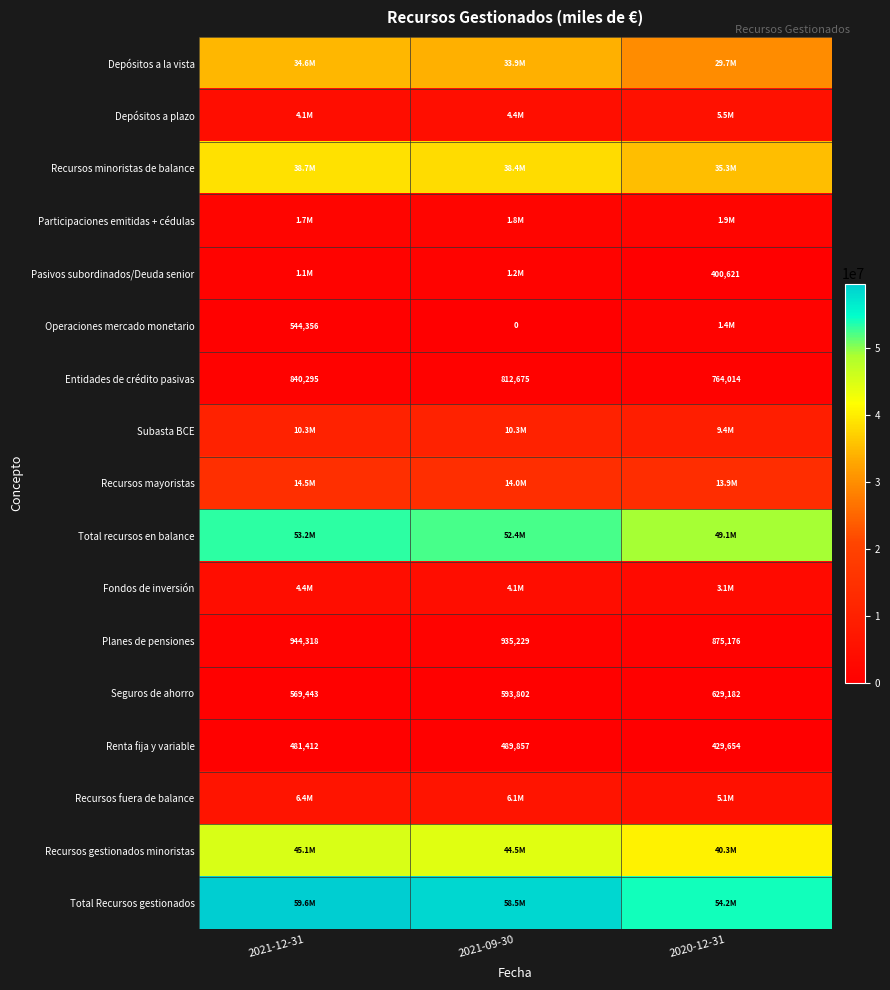

At which category is the sum across all series the highest?

2021-12-31